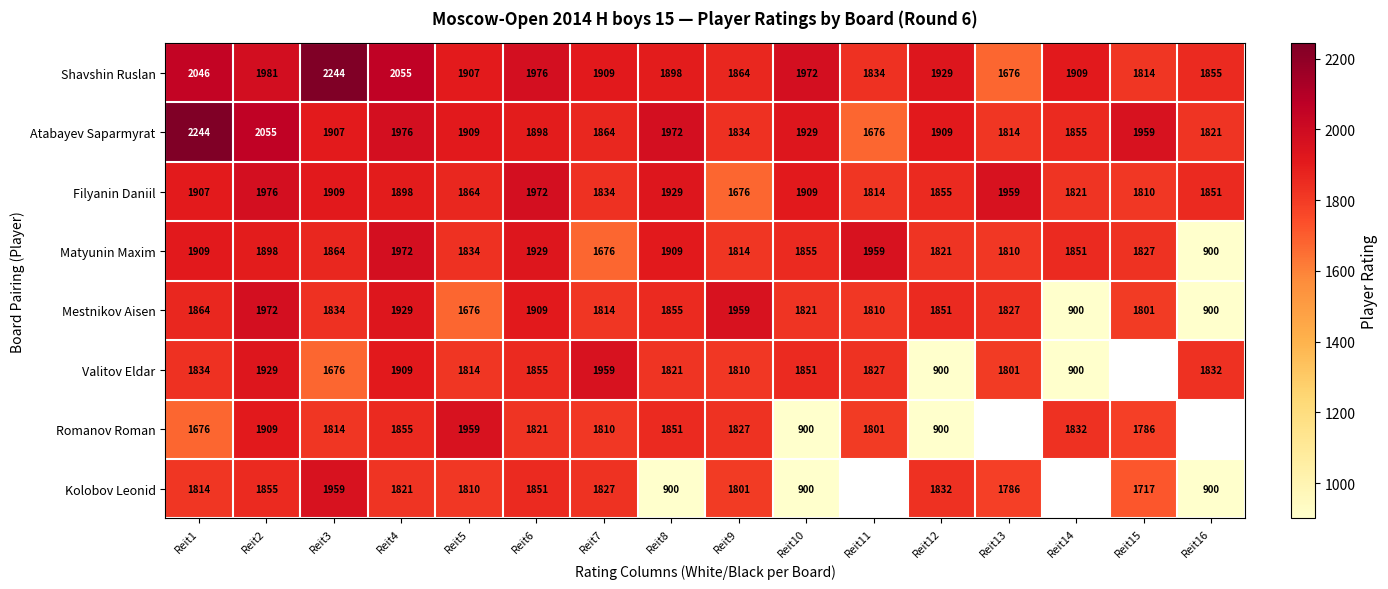

What is the greatest value displayed?

2244.0